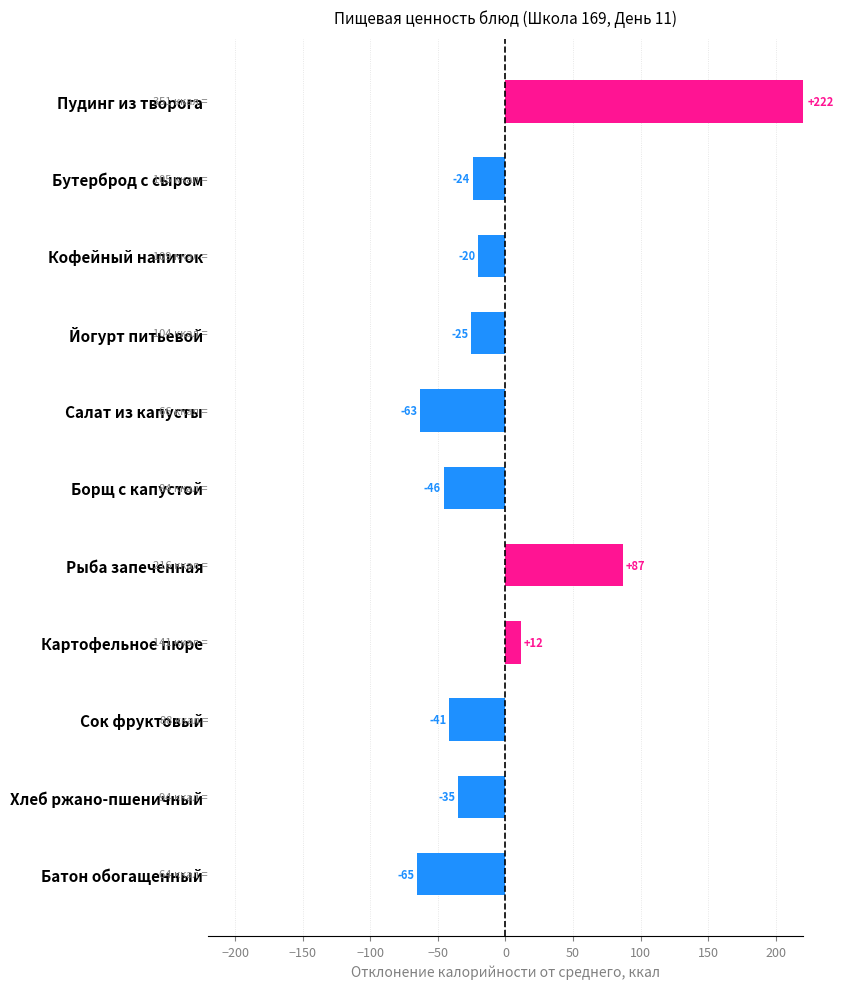

What is the sum of the values at Бутерброд с сыром and Борщ с капустой?

-70.0